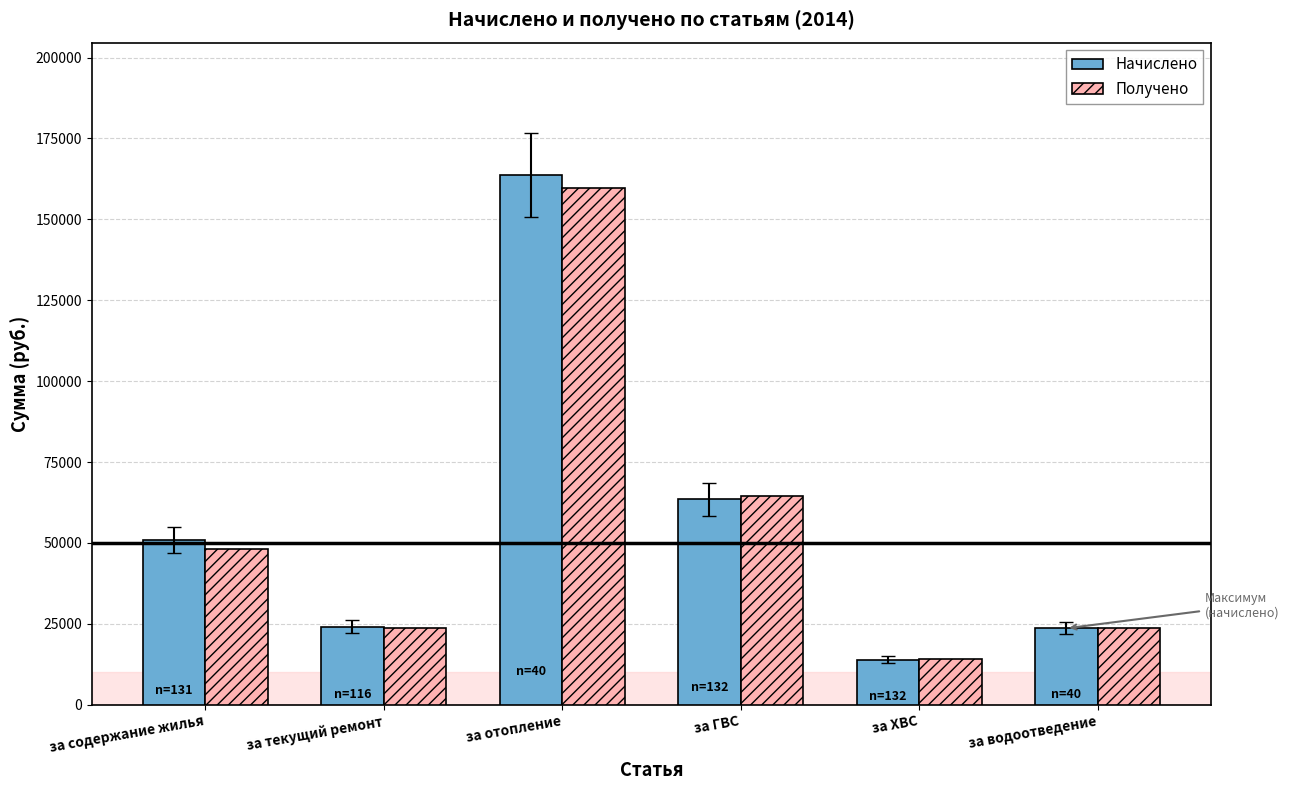

What is the difference between the second highest and second lowest values in the Получено series?

40809.2